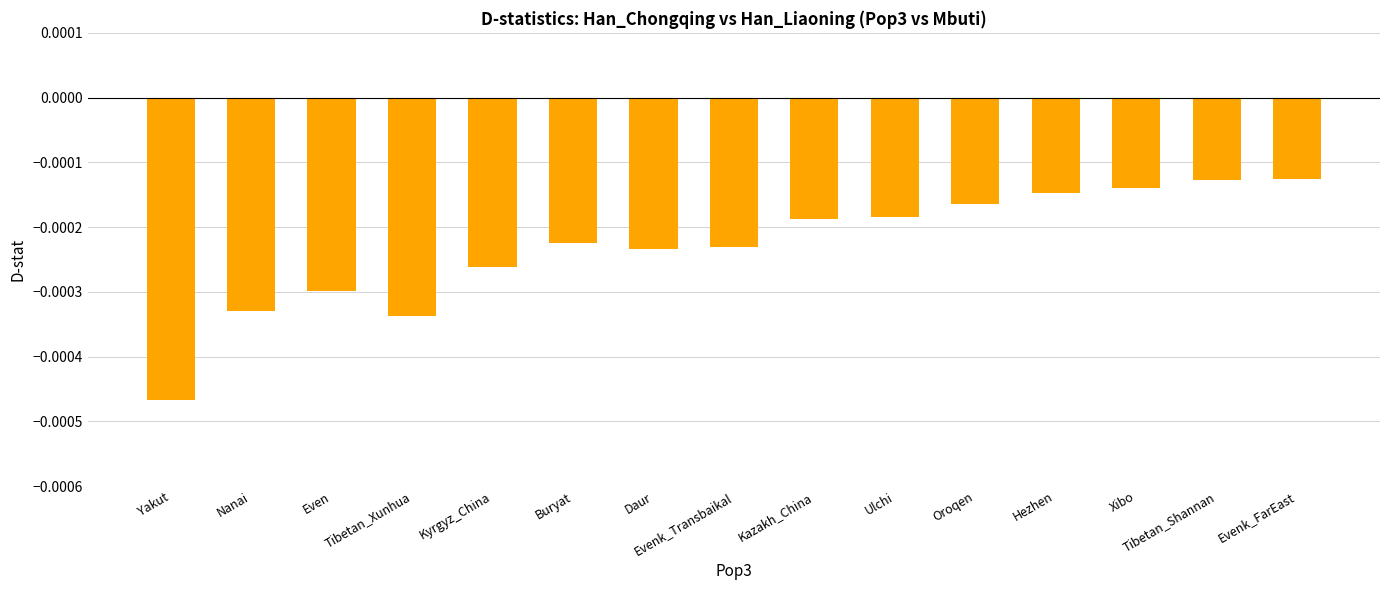

Which label corresponds to the smallest value in the chart?

Yakut